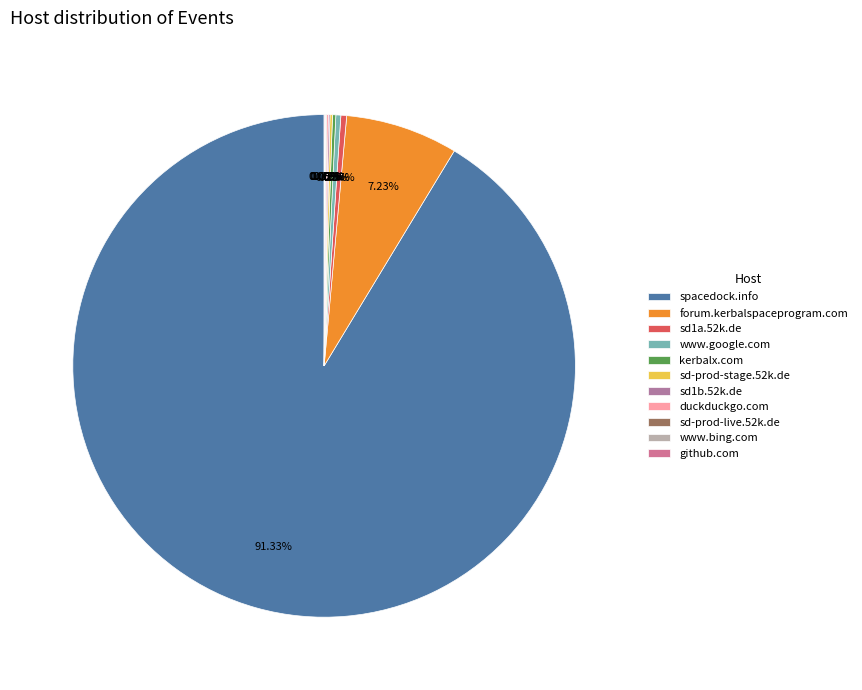

Rank the categories by value from lowest to highest.

sd-prod-live.52k.de, www.bing.com, github.com, sd1b.52k.de, duckduckgo.com, sd-prod-stage.52k.de, kerbalx.com, www.google.com, sd1a.52k.de, forum.kerbalspaceprogram.com, spacedock.info